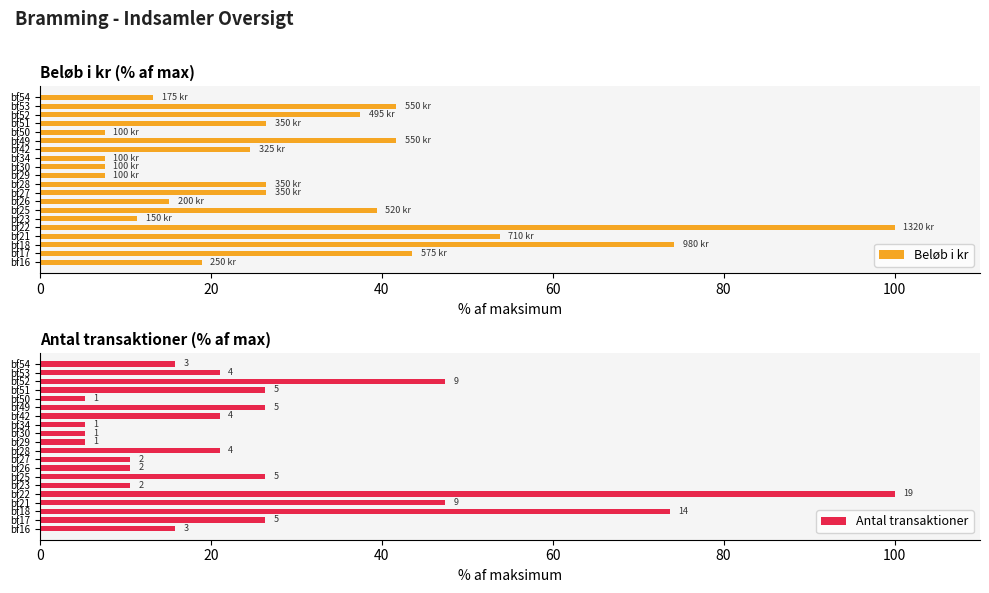

Does the chart contain any negative values?

No